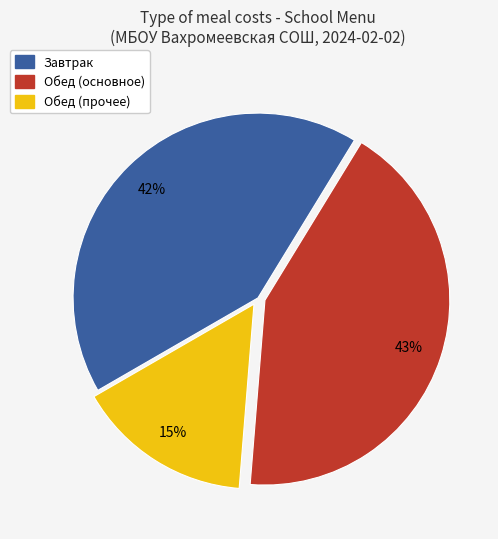

Is there any slice that represents more than half of the pie?

No